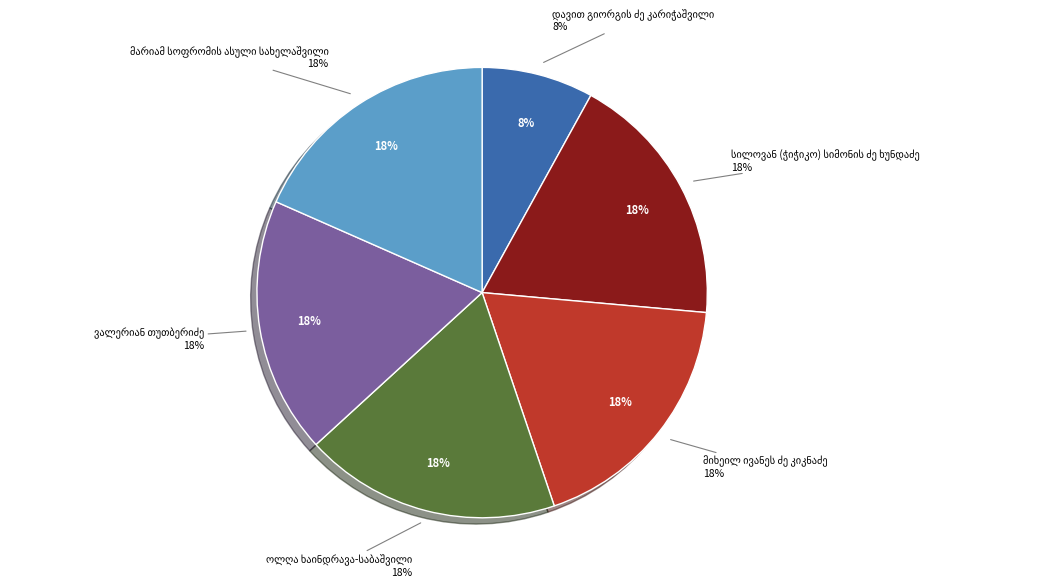

Which category has the biggest portion of the pie?

ვალერიან თუთბერიძე